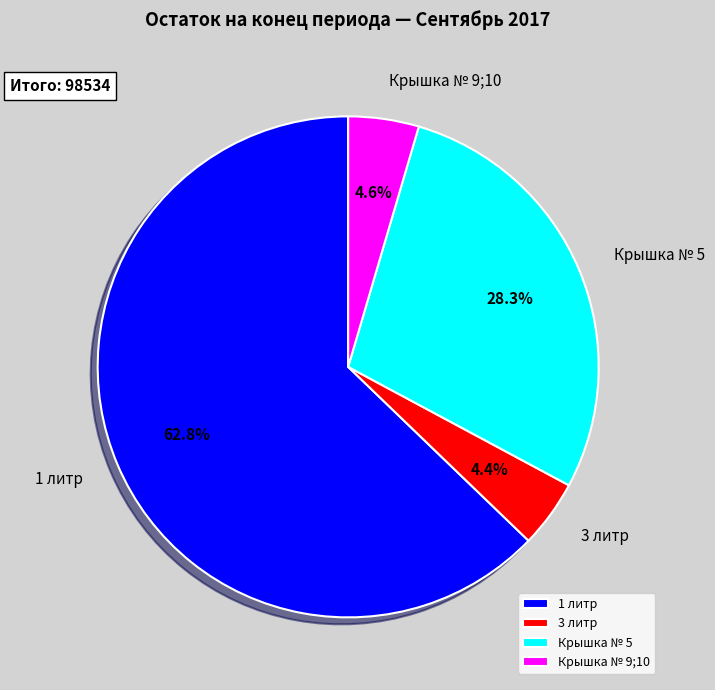

What portion of the pie excludes Крышка № 5?

71.7%